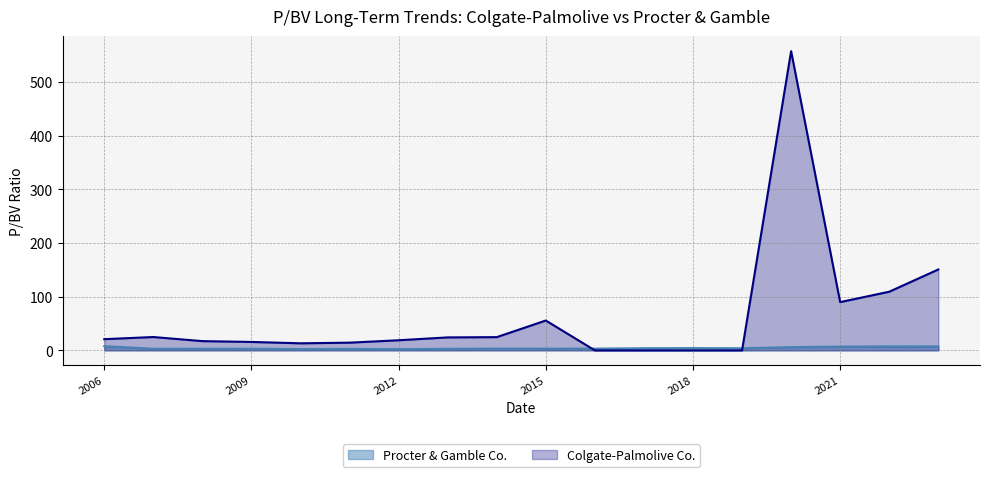

The Procter & Gamble Co. series shows 2.4 at 2012. True or false?

True